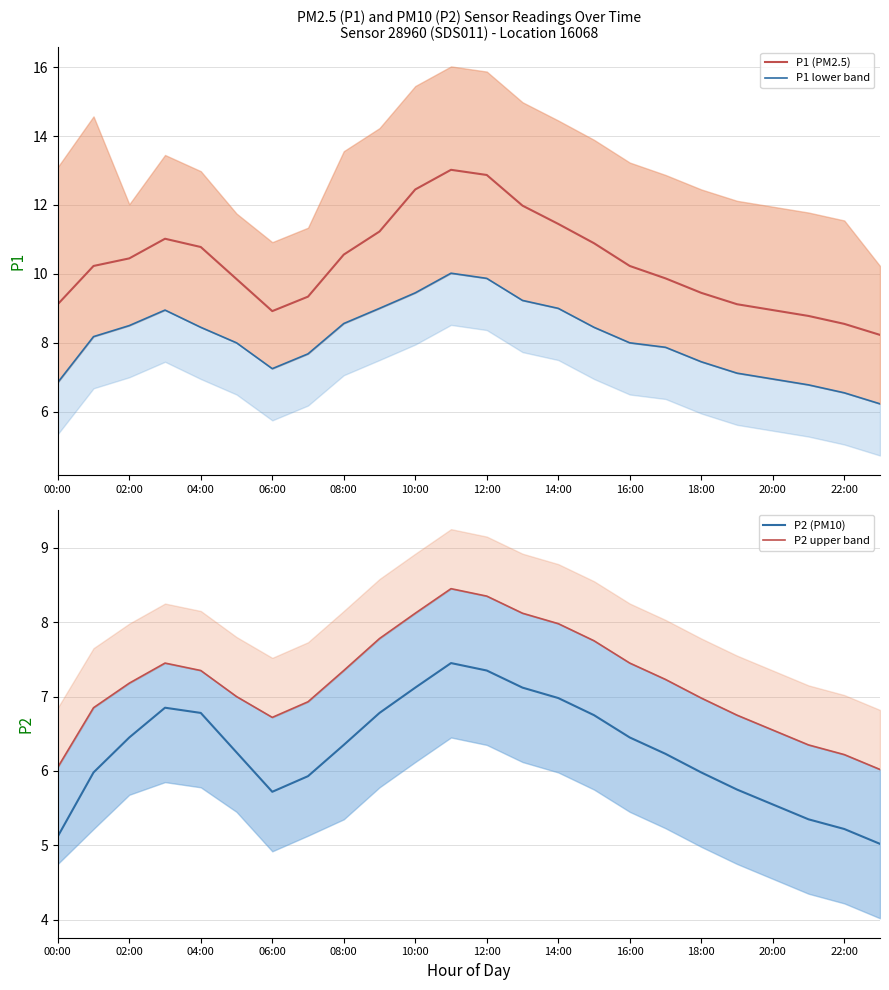

List the series in order of their overall mean, highest first.

P1 (PM2.5), P1 lower band, P2 upper band, P2 (PM10)